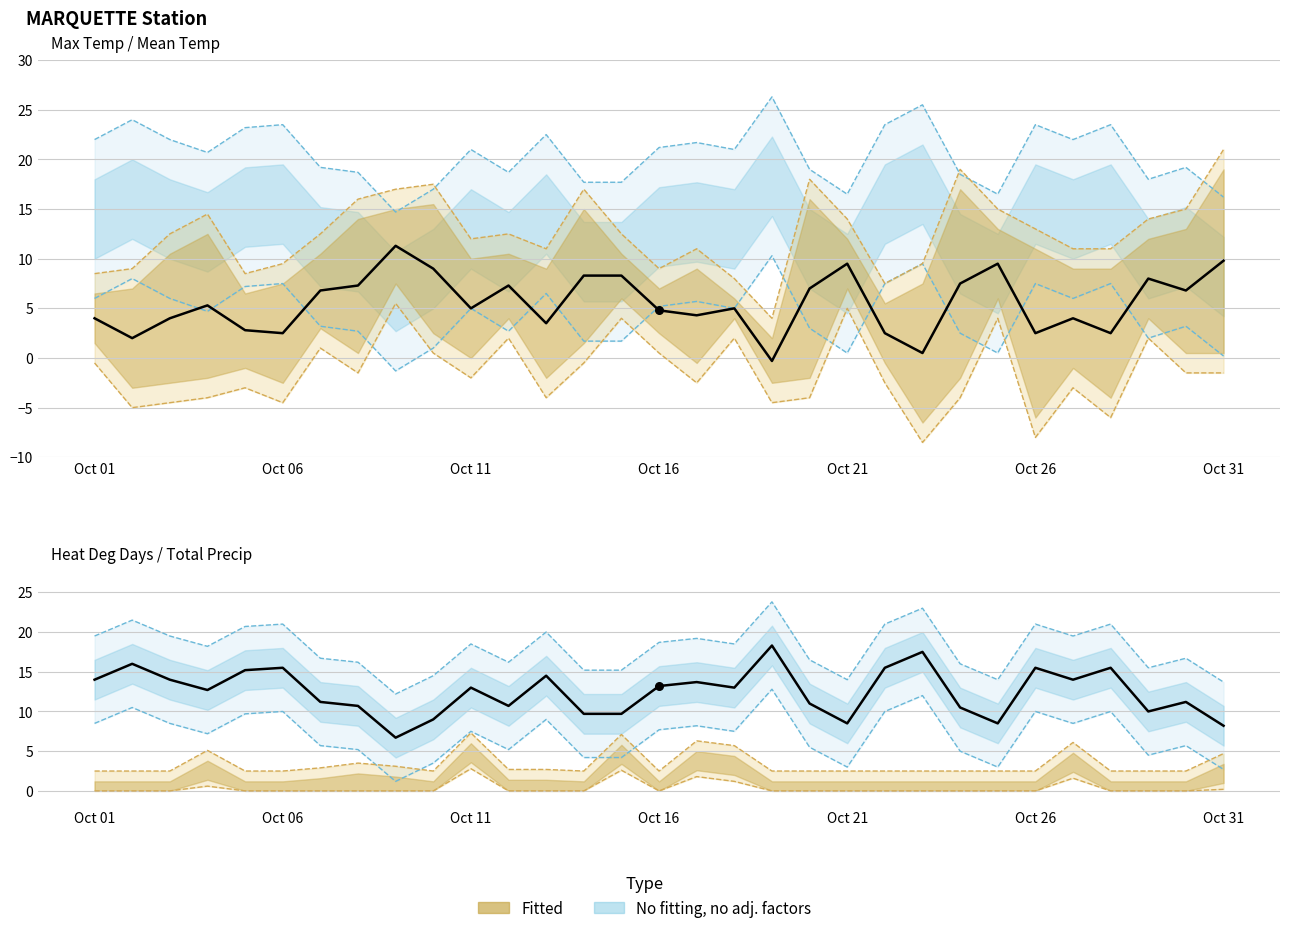

Is the value of mean_temp at 26 greater than the value of heat_deg_days at 20?

Yes